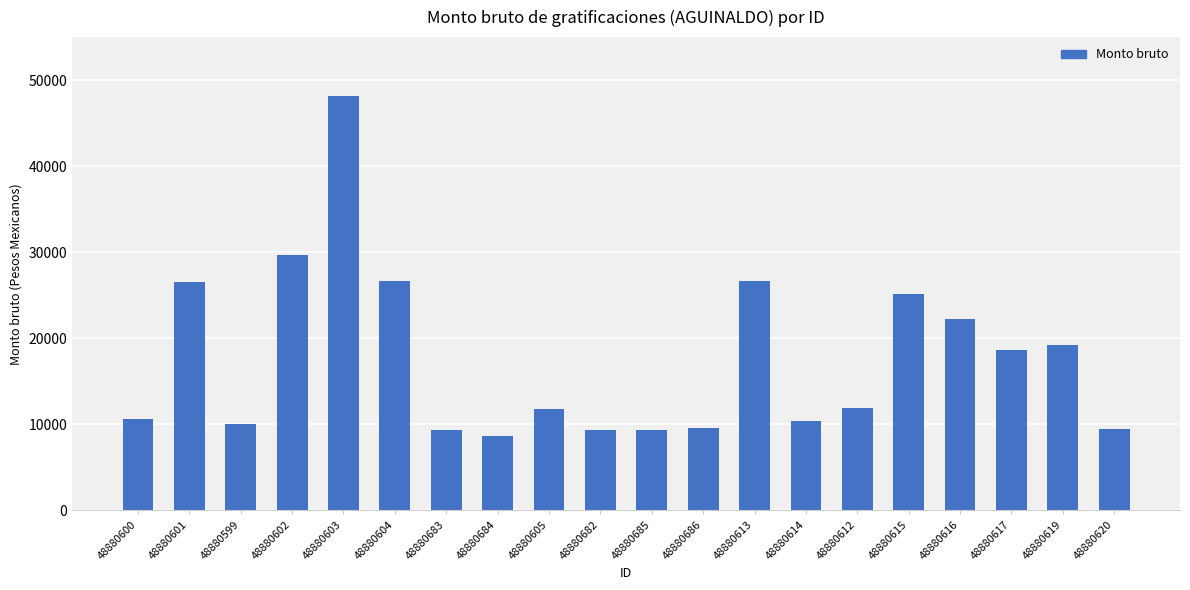

What is the value of the 19th bar from the left?

19225.7